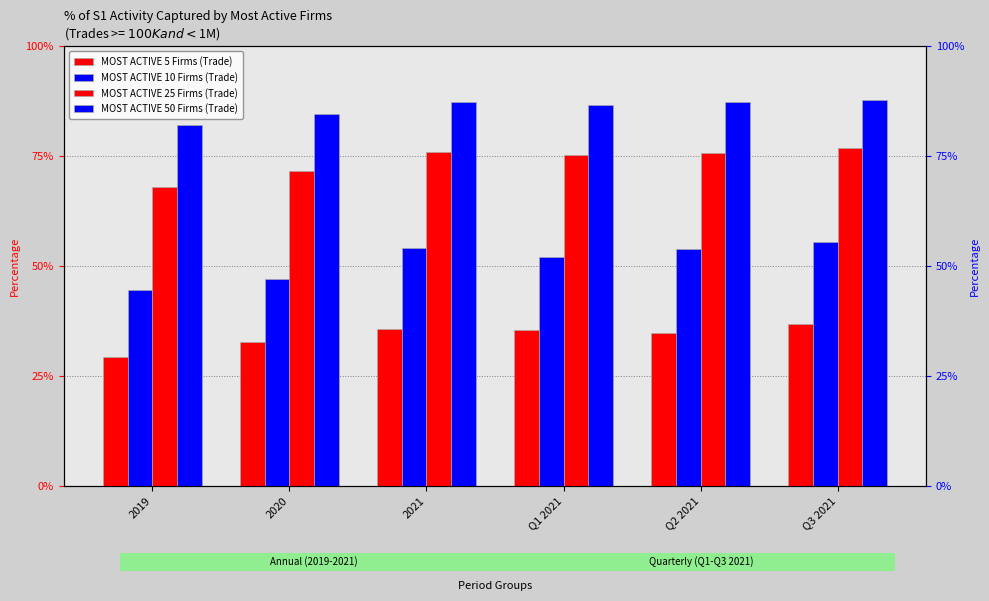

At which label is MOST ACTIVE 25 Firms (Trade) closest to 0?

2019